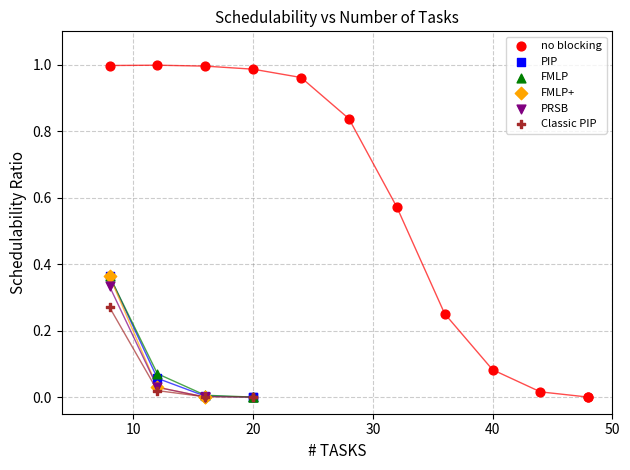

Which series has the widest spread of Y values?

no blocking